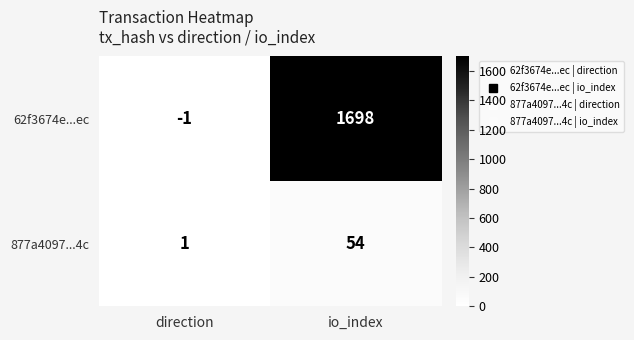

Reading left to right, list all the values displayed in this chart.

62f3674e...ec: -1	1698
877a4097...4c: 1	54